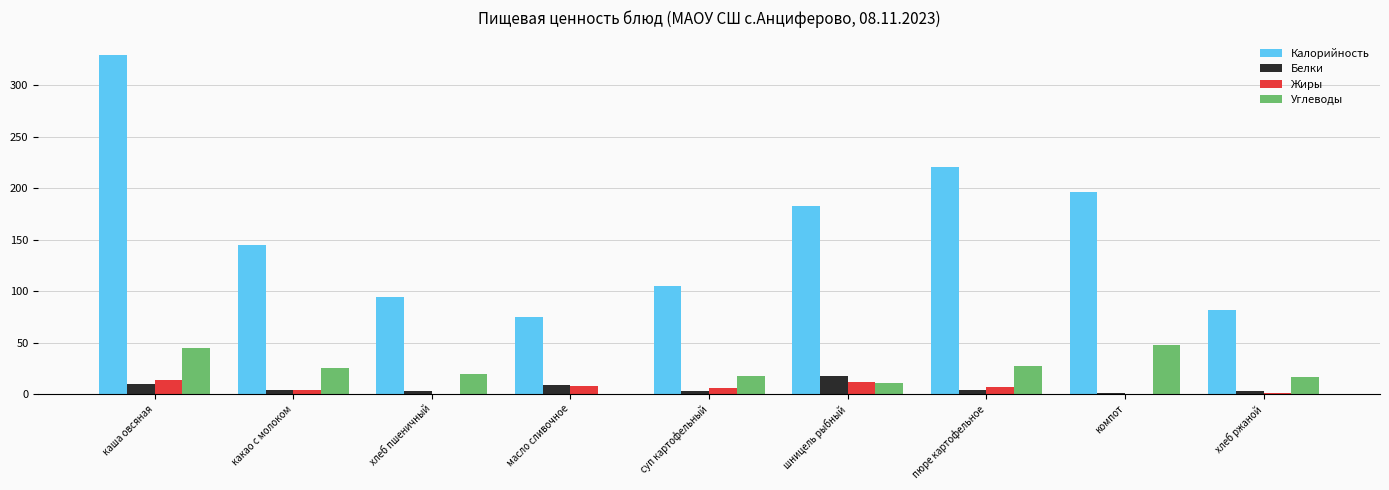

What is the sum of the Углеводы values at пюре картофельное and хлеб пшеничный?

46.3